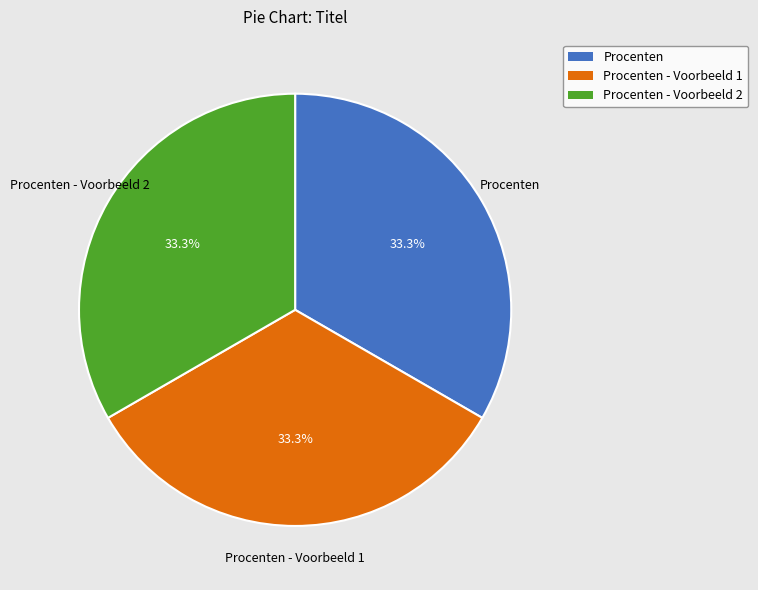

What percentage is NOT represented by Procenten - Voorbeeld 2?

66.7%